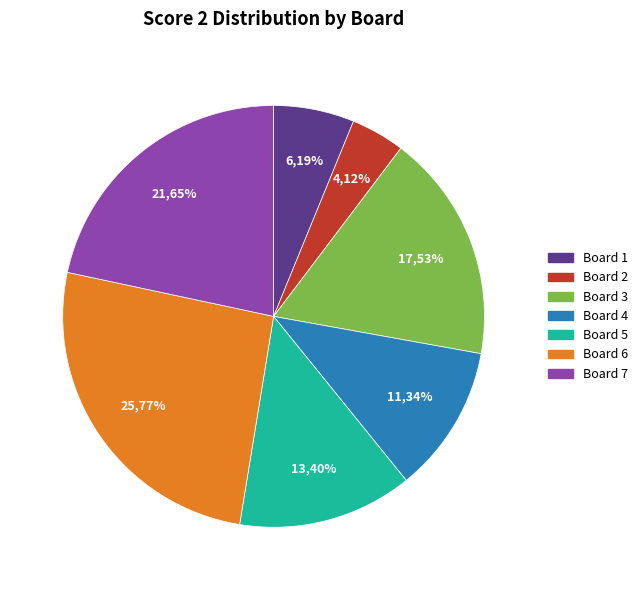

To the nearest percent, what percentage of the pie is Board 1?

6%